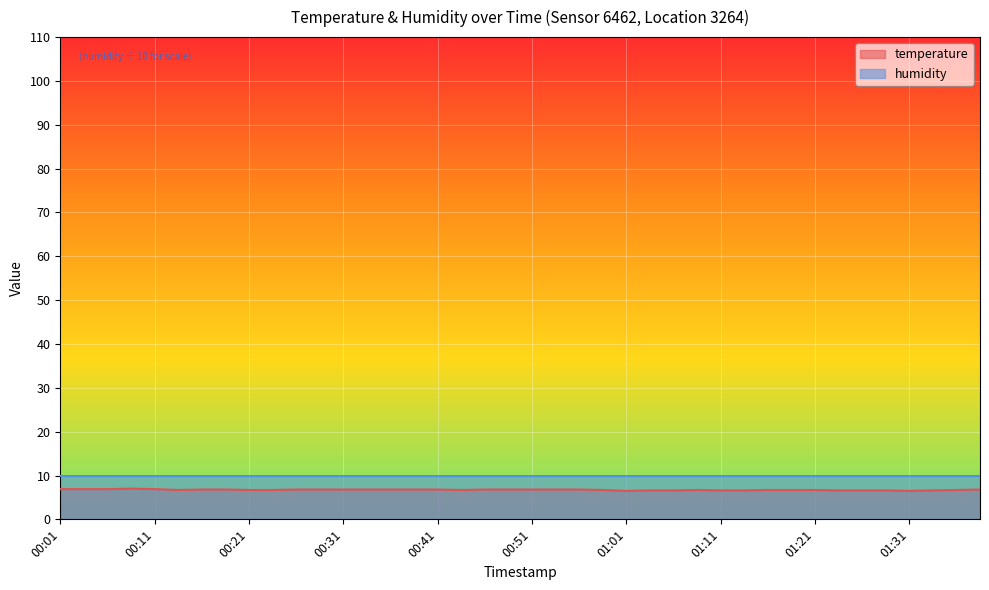

Rank the categories by value from highest to lowest.

00:09, 00:01, 00:04, 00:06, 00:11, 00:16, 00:19, 00:26, 00:29, 00:31, 00:34, 00:36, 00:39, 00:41, 00:46, 00:49, 00:51, 00:54, 00:56, 01:39, 00:14, 00:21, 00:24, 00:44, 00:59, 01:09, 01:16, 01:19, 01:21, 01:36, 01:04, 01:06, 01:11, 01:14, 01:24, 01:26, 01:29, 01:34, 01:01, 01:31